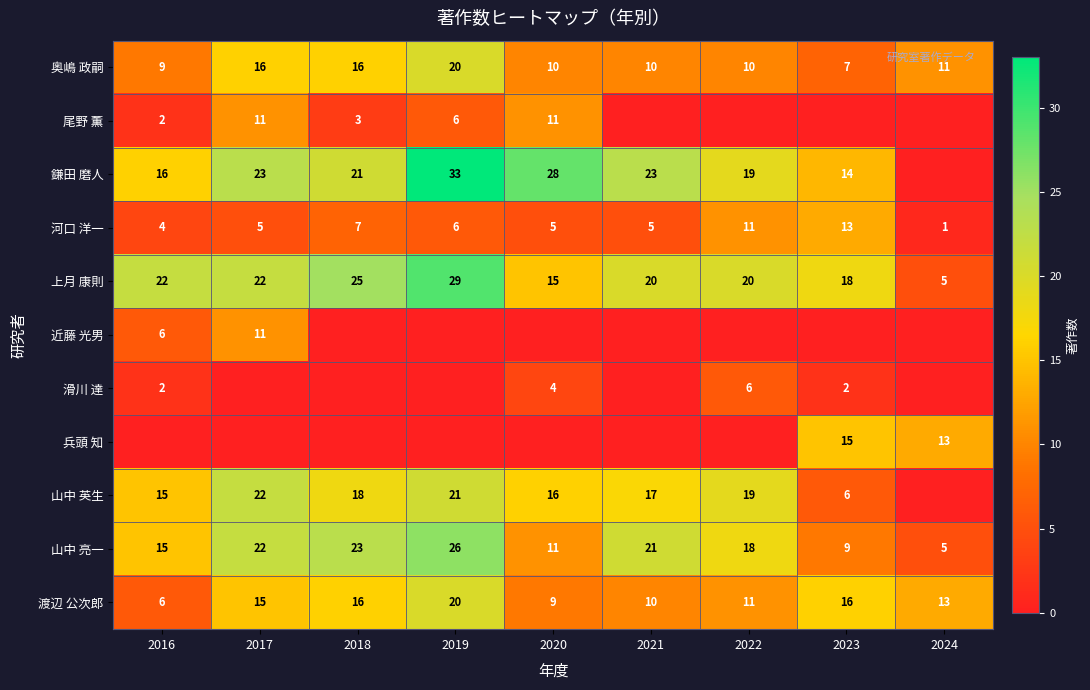

The value of 山中 英生 at 2018 is 18. True or false?

True